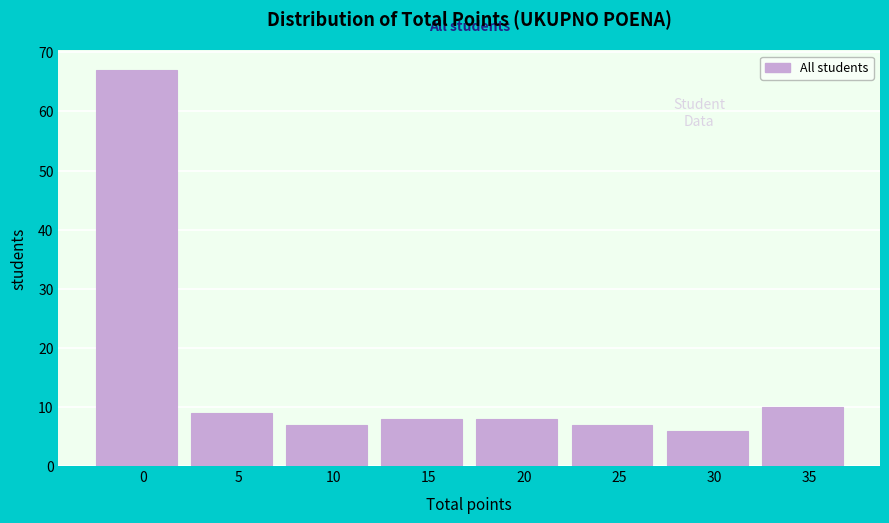

Reading left to right, transcribe all the data shown in this chart.

0=67	5=9	10=7	15=8	20=8	25=7	30=6	35=10